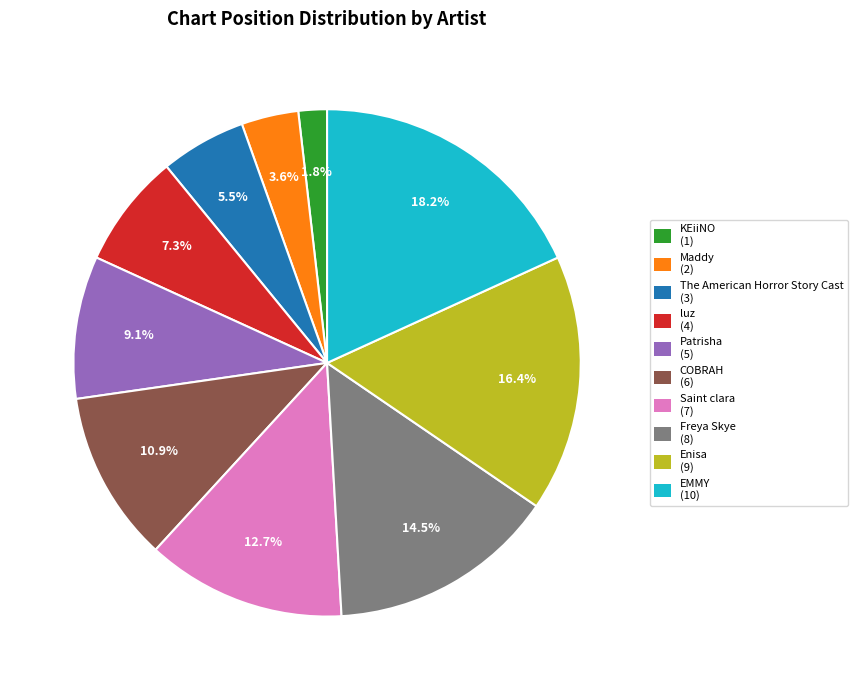

To the nearest percent, what percentage of the pie is EMMY?

18%